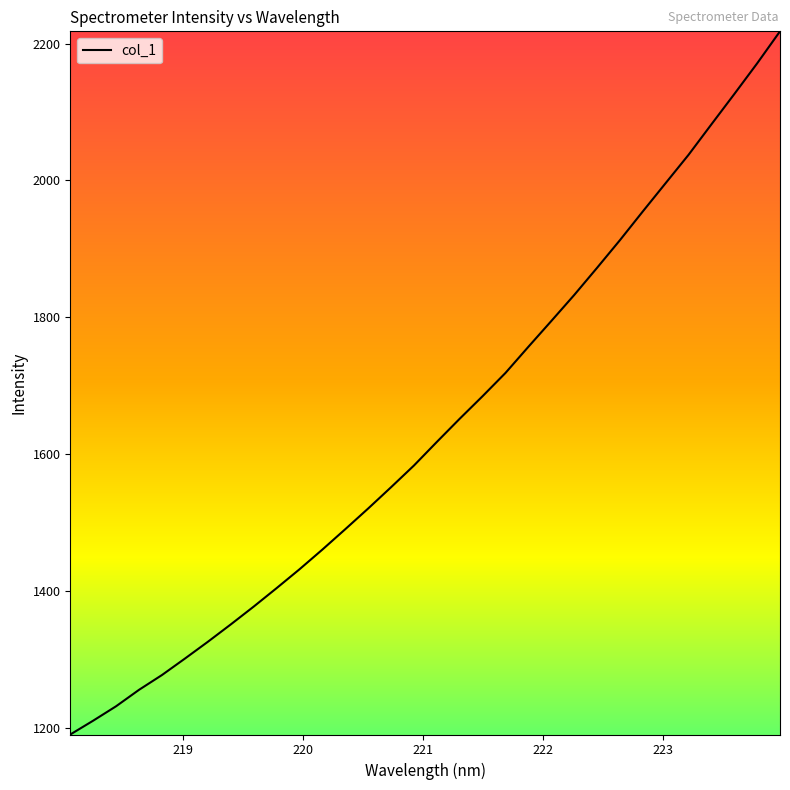

What is the difference between the maximum and minimum values?

1027.7